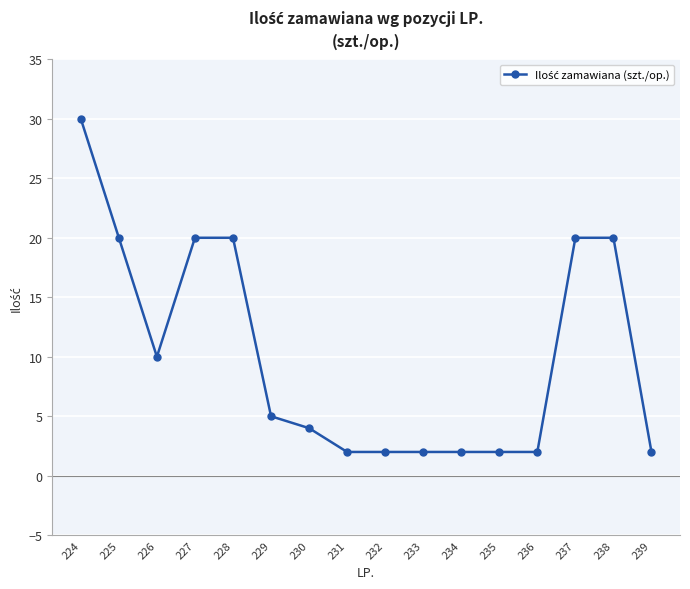

How many lines are shown in the chart?

1